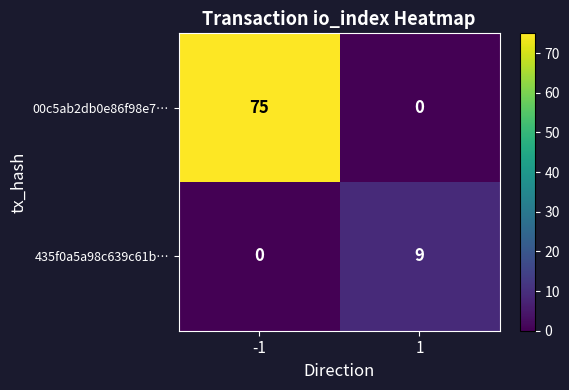

Count the number of data series in this chart.

2